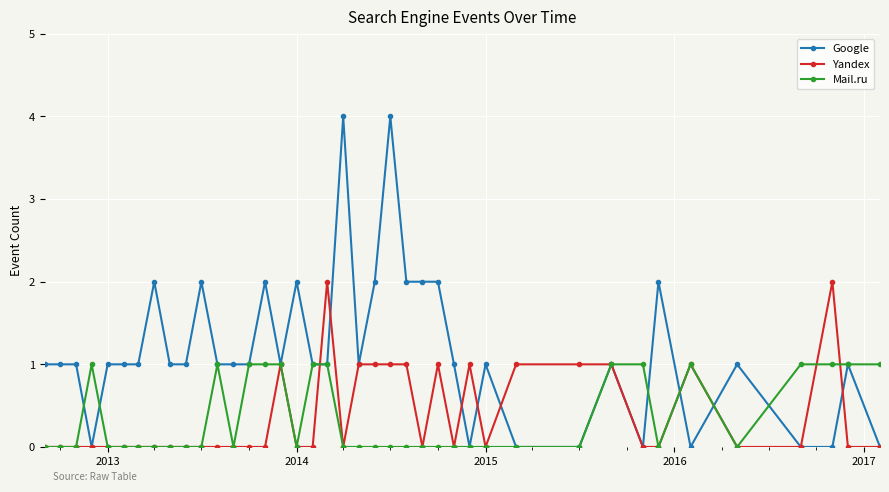

At how many categories does at least one series exceed 3?

2